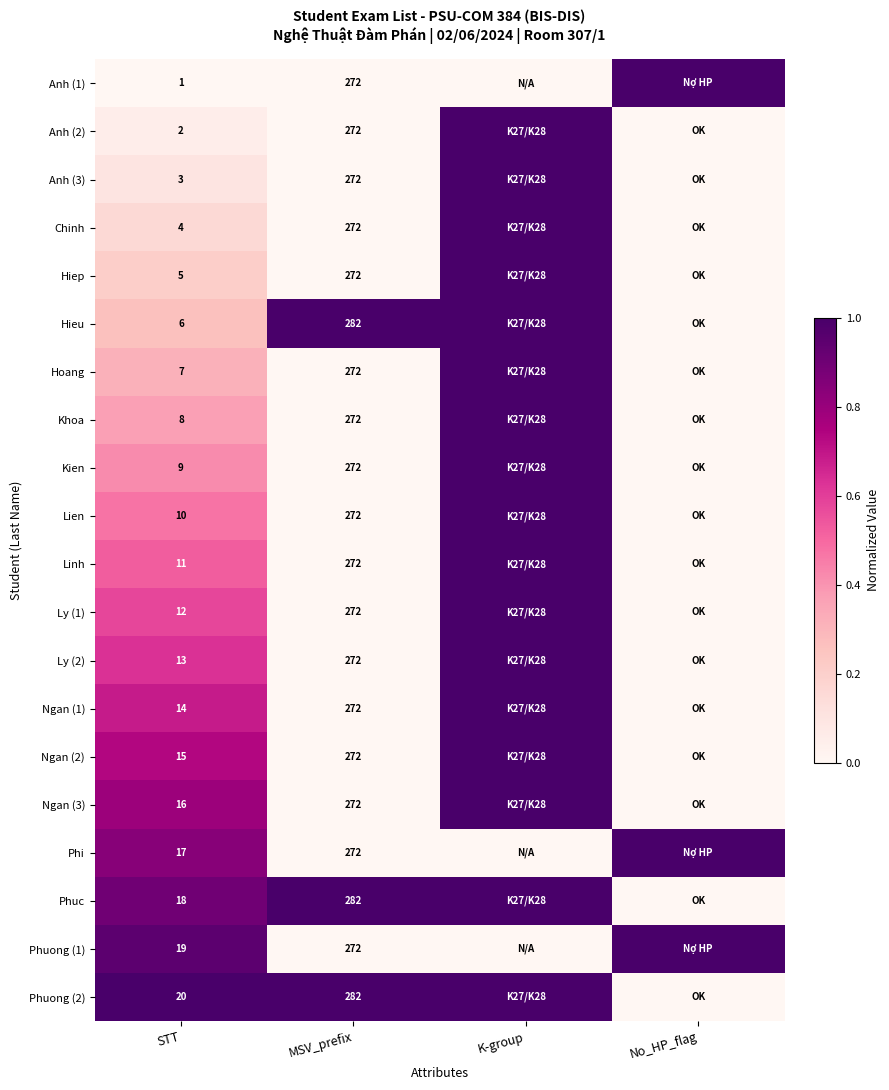

What is the sum of the Hoang values at STT and MSV_prefix?

279